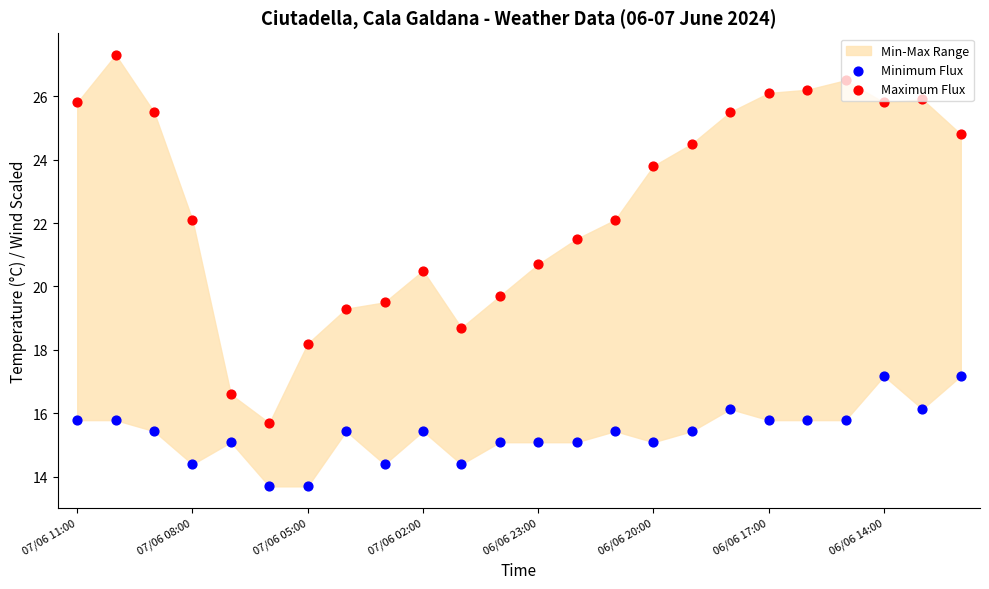

What is the total value across all series at 17?

41.6